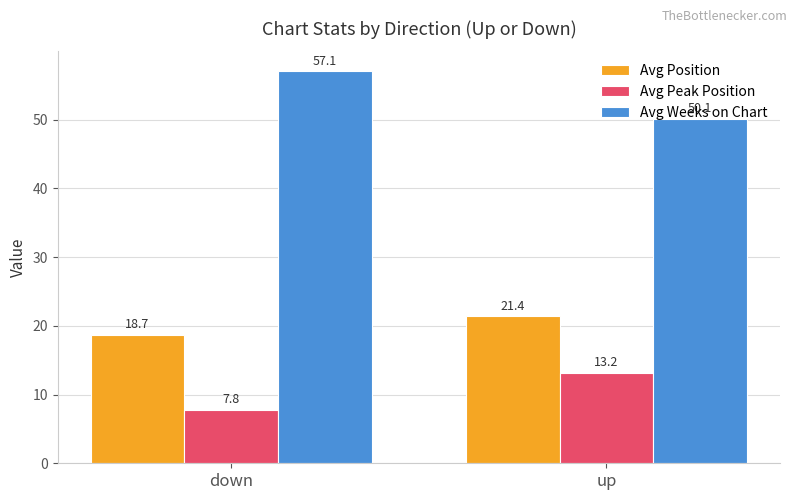

What is the value of the Avg Weeks on Chart bar at the 1st from the left?

57.1